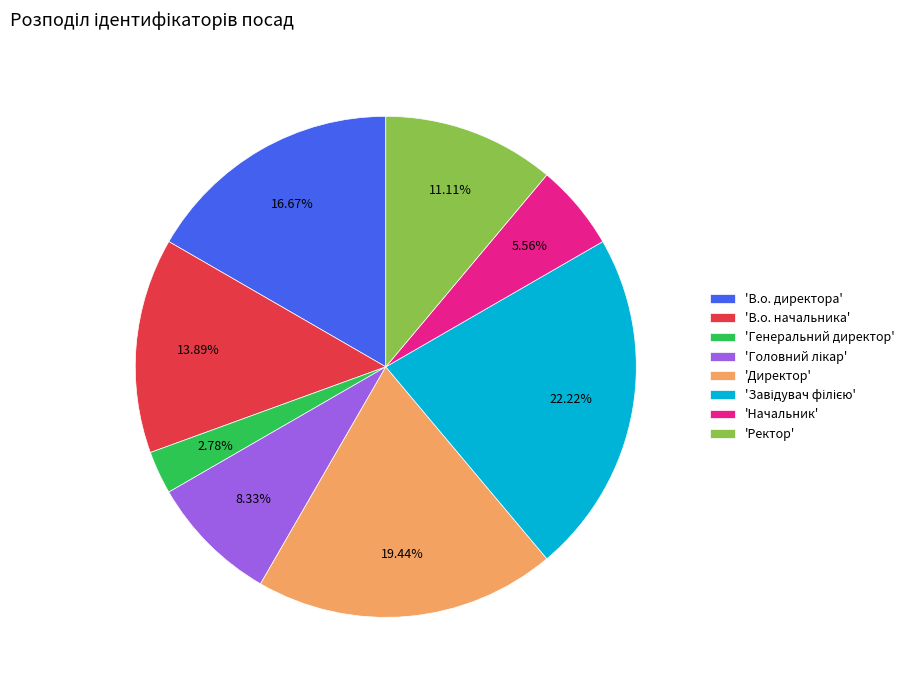

Is the sum of 'В.о. директора' and 'Генеральний директор' greater than half?

No